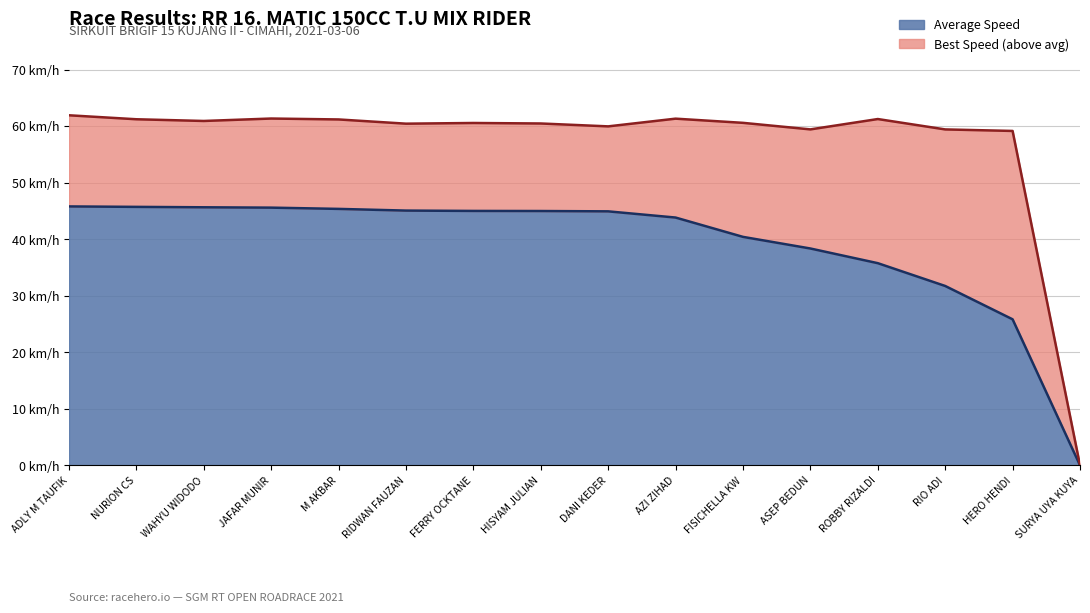

How many categories are shown in the chart?

16